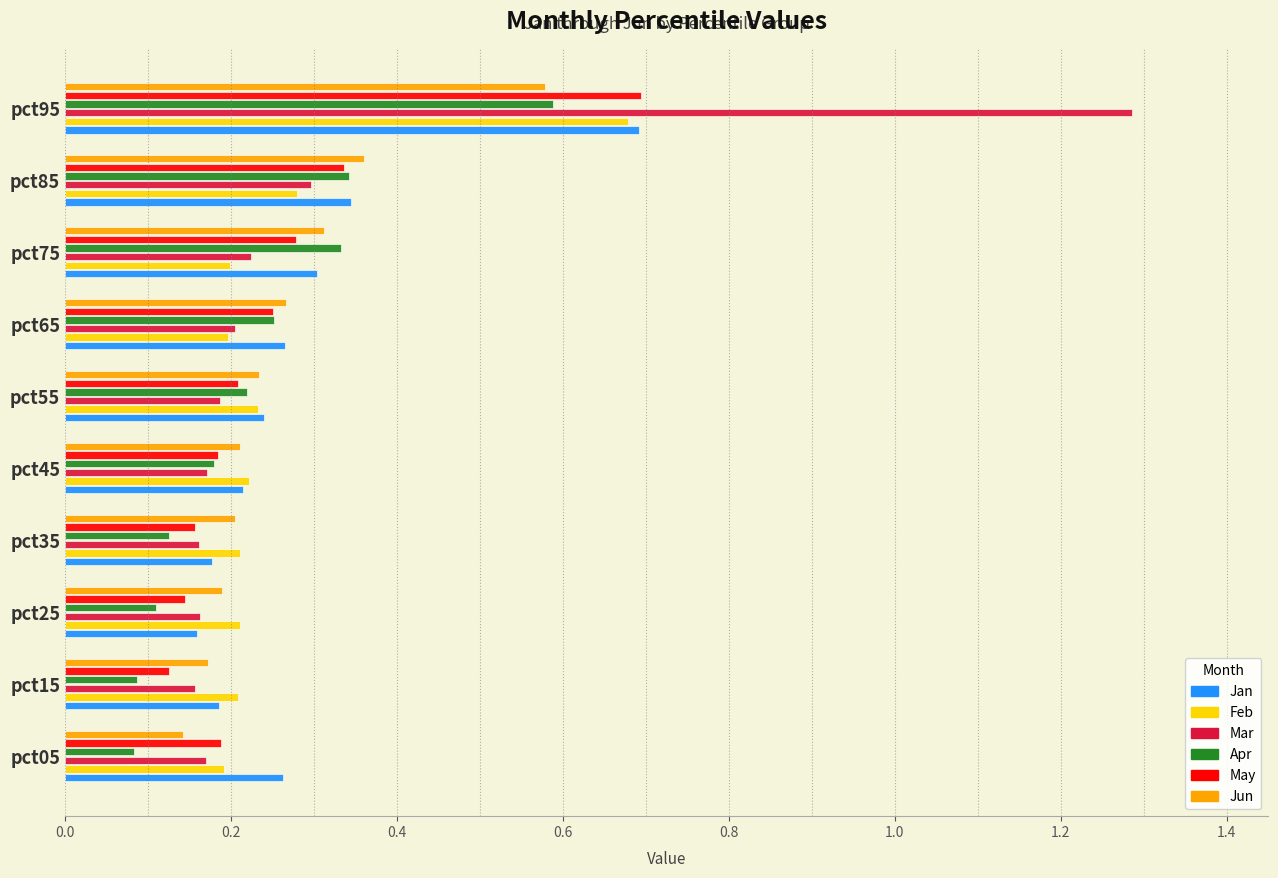

What are all the series names shown in the legend?

Jan, Feb, Mar, Apr, May, Jun